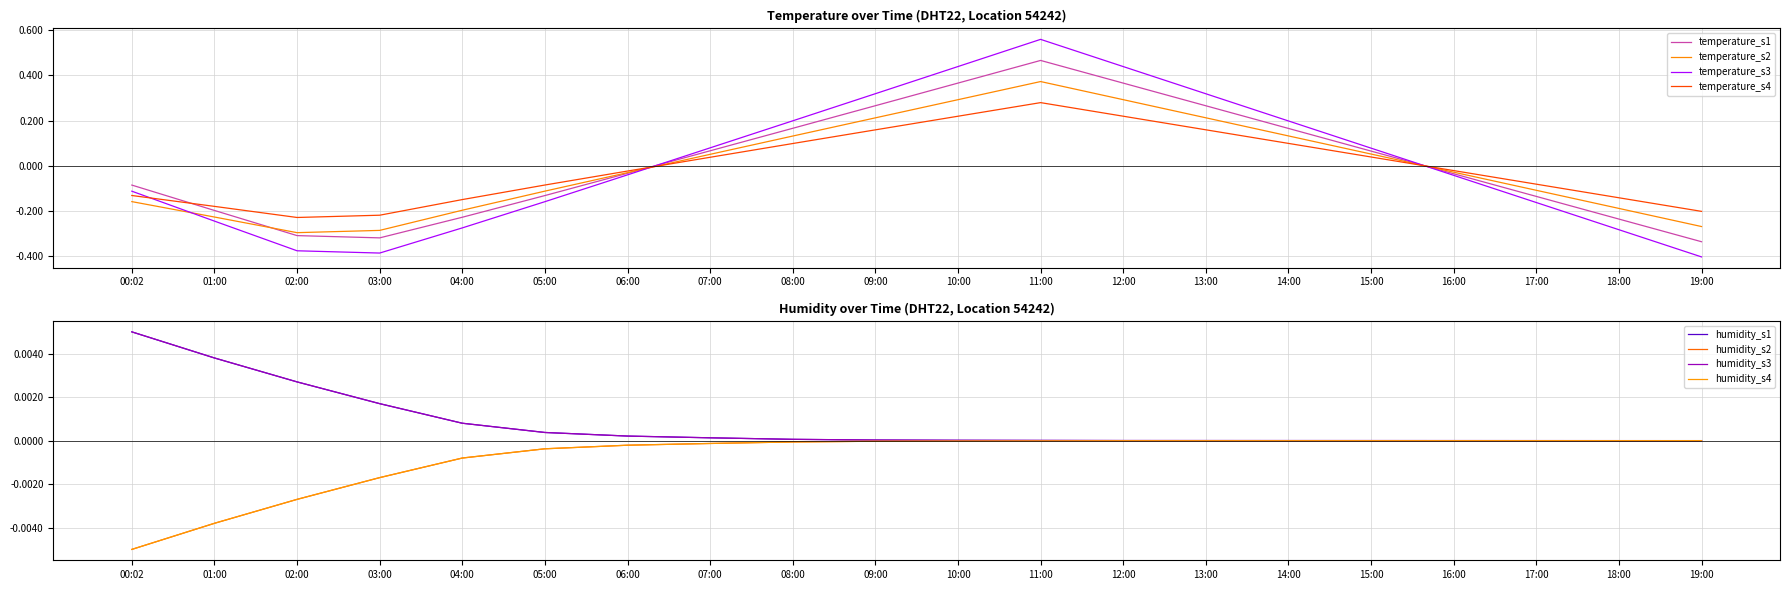

What is the change in value from 10:00 to 11:00?

+0.1